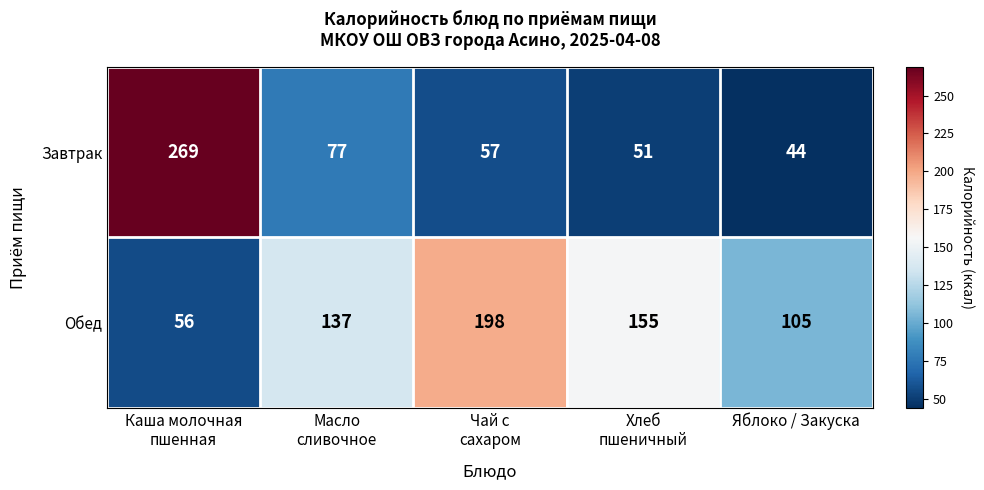

What is the greatest value displayed?

269